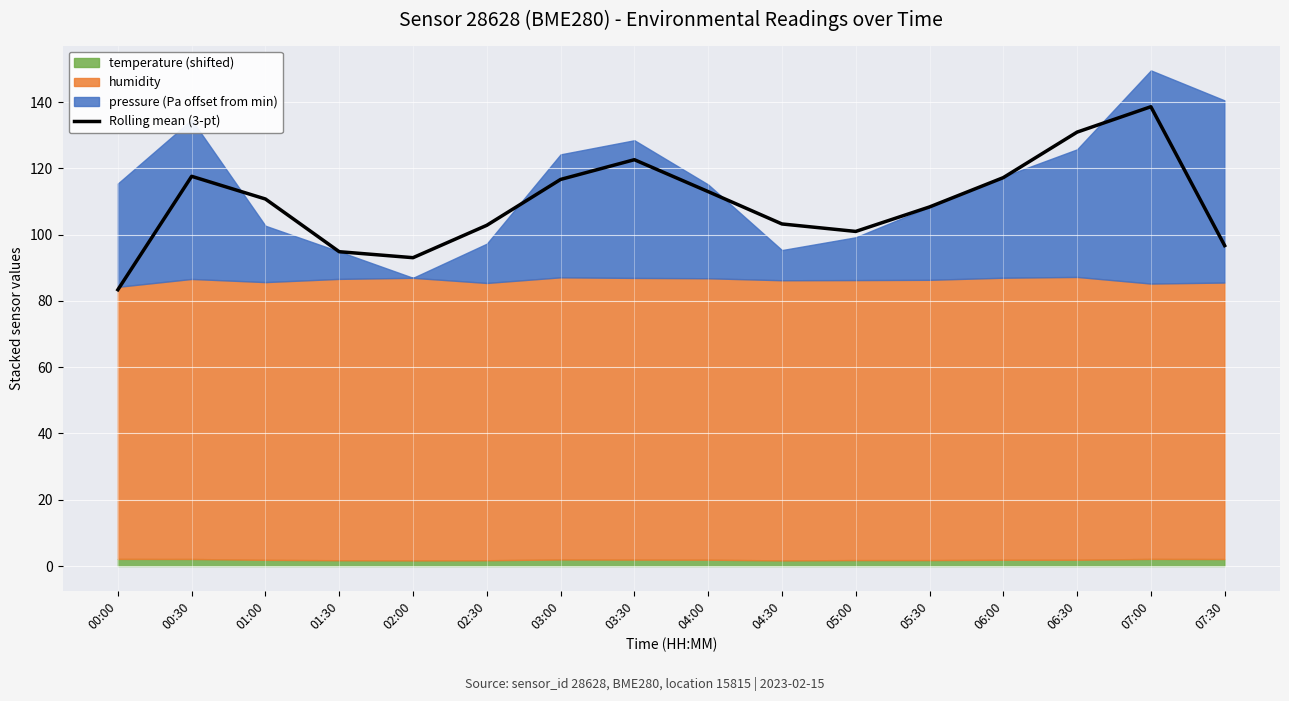

What is the label of the 12th point from the right?

02:00